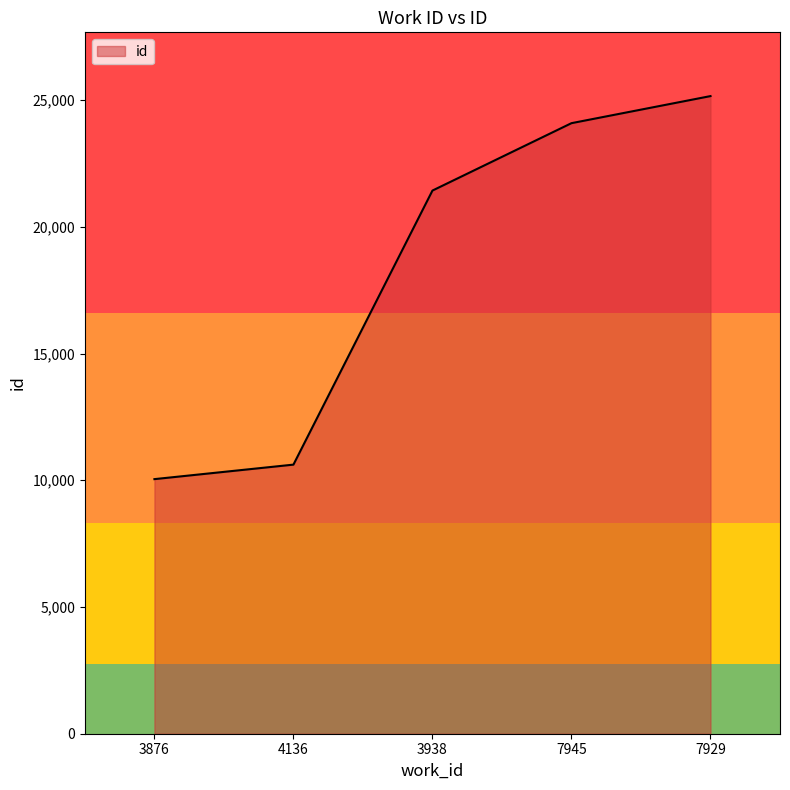

What is the maximum value shown in the chart?

25155